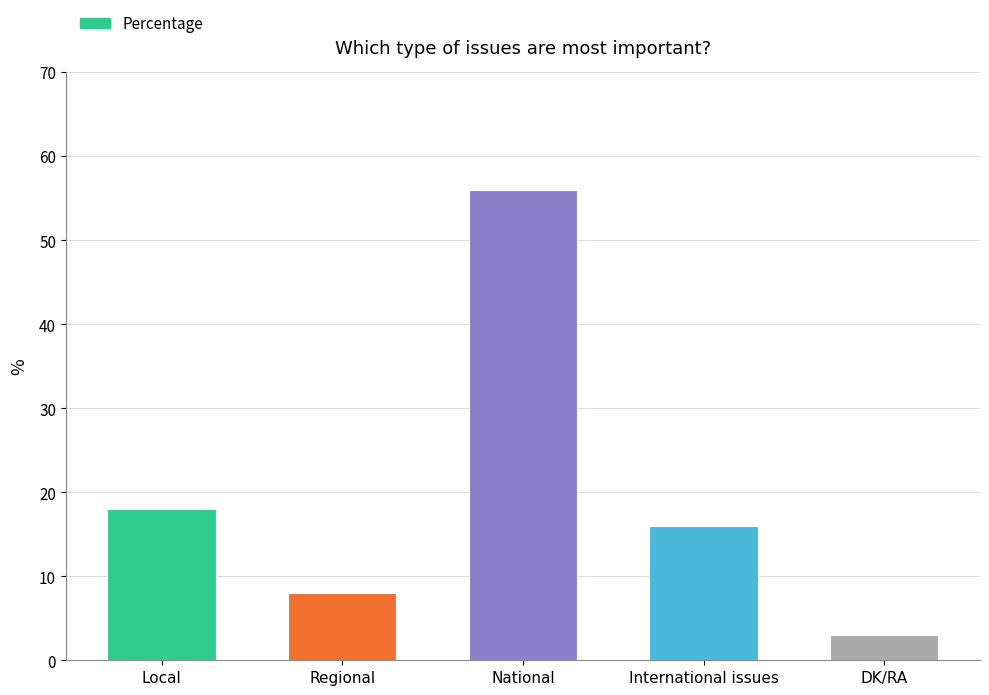

The chart shows a value of 8 at Regional. True or false?

True